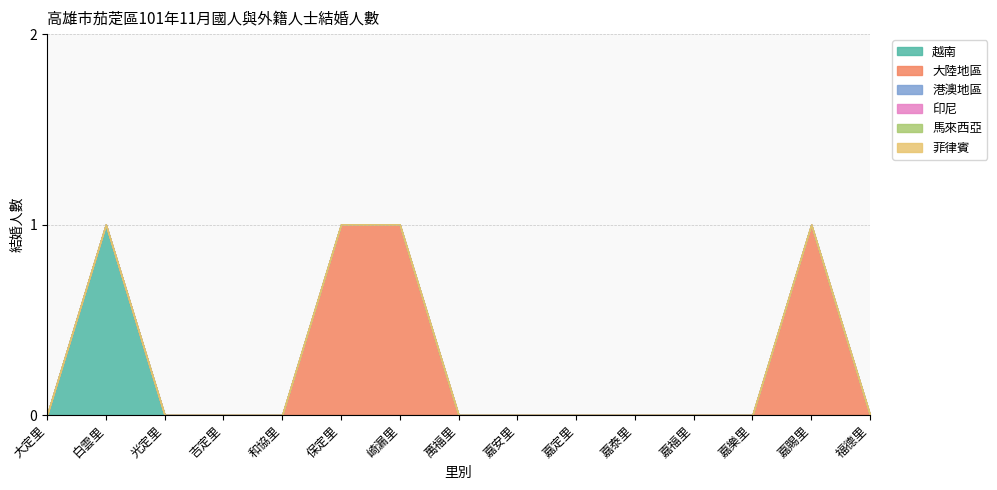

At which category is the sum across all series the highest?

白雲里